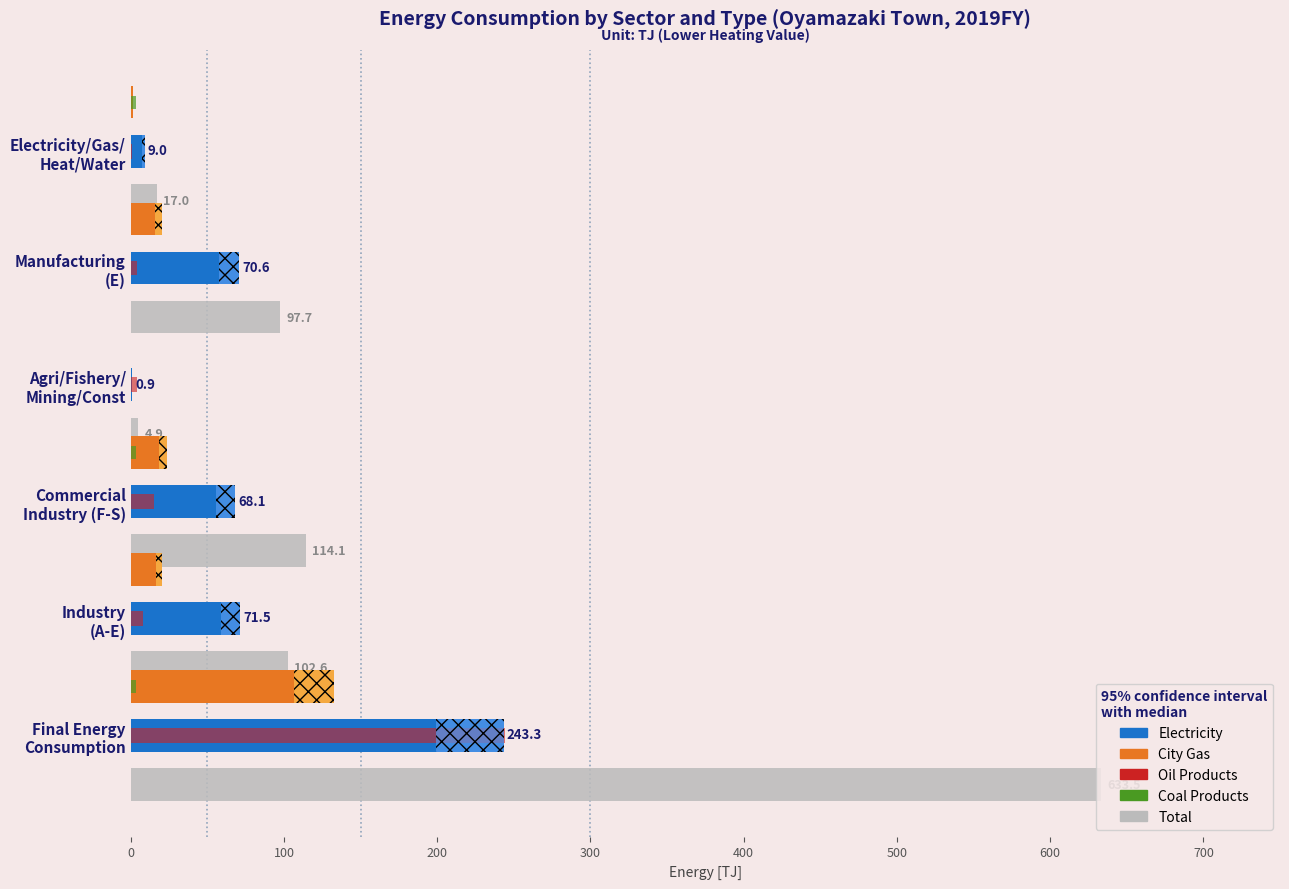

List the series in order of their peak value, lowest first.

Coal Products, City Gas, Electricity, Oil Products, Total